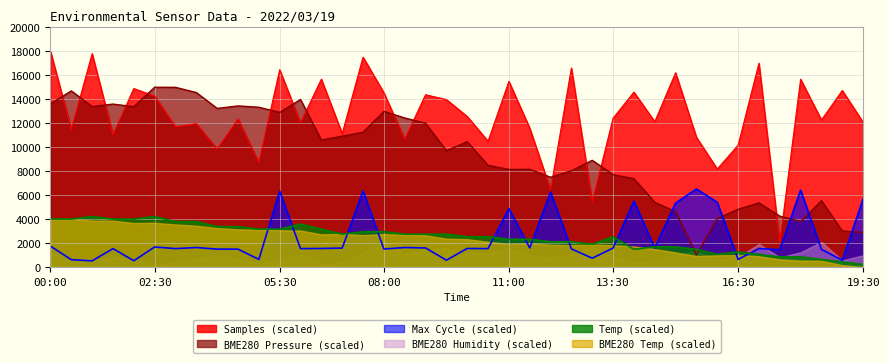

Which category has the lowest value across all series?

19:30